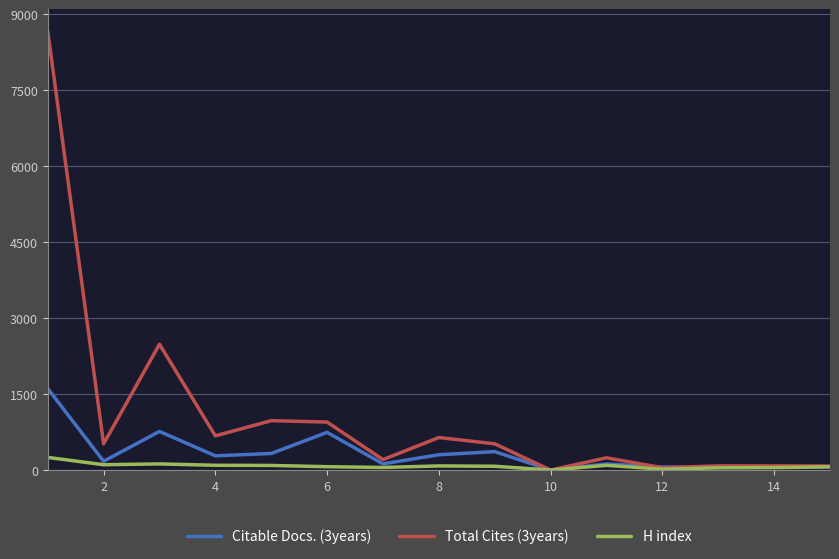

How many lines are shown in the chart?

3